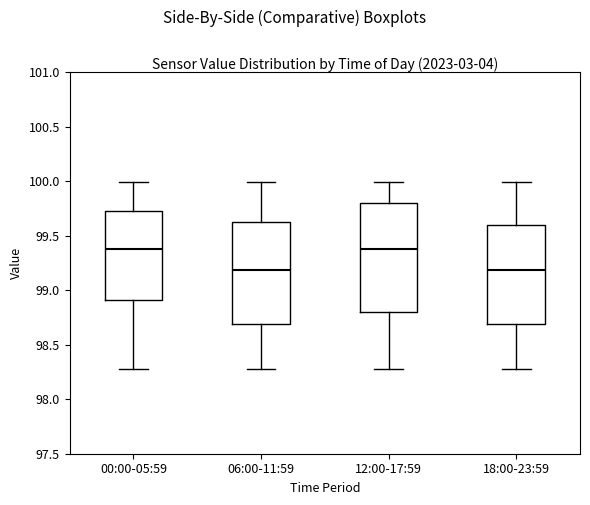

Reading left to right, read every box against the y-axis: the position of its median line, the range the box covers, and the ends of its whiskers. The values are not printed on the chart, so give them approximately, as read against the axis.

00:00-05:59: median 99.40, box 98.90 to 99.75, whiskers 98.30 to 100.00
06:00-11:59: median 99.20, box 98.70 to 99.65, whiskers 98.30 to 100.00
12:00-17:59: median 99.40, box 98.80 to 99.80, whiskers 98.30 to 100.00
18:00-23:59: median 99.20, box 98.70 to 99.60, whiskers 98.30 to 100.00